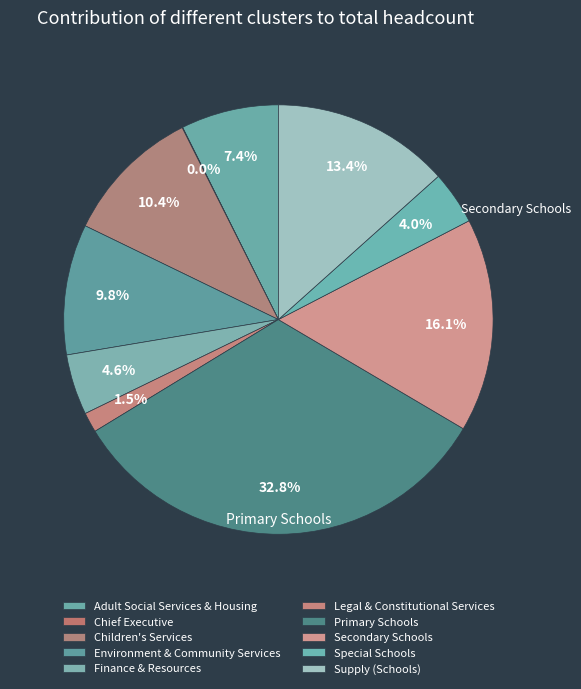

Is it true that Chief Executive is 1% of the pie?

False